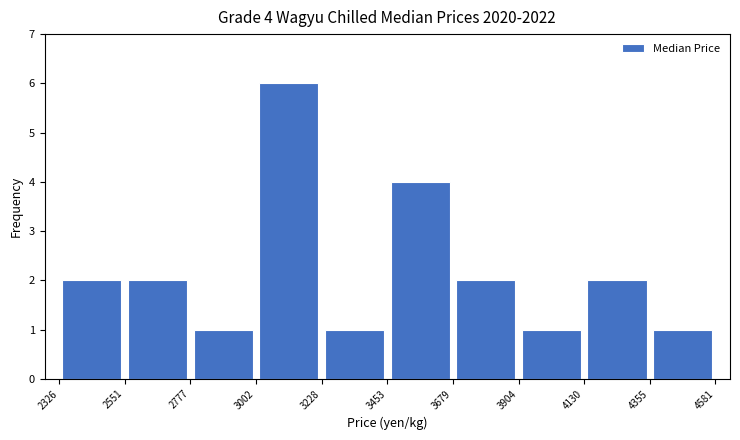

Which range on the x-axis has the tallest bar?

3002 to 3228